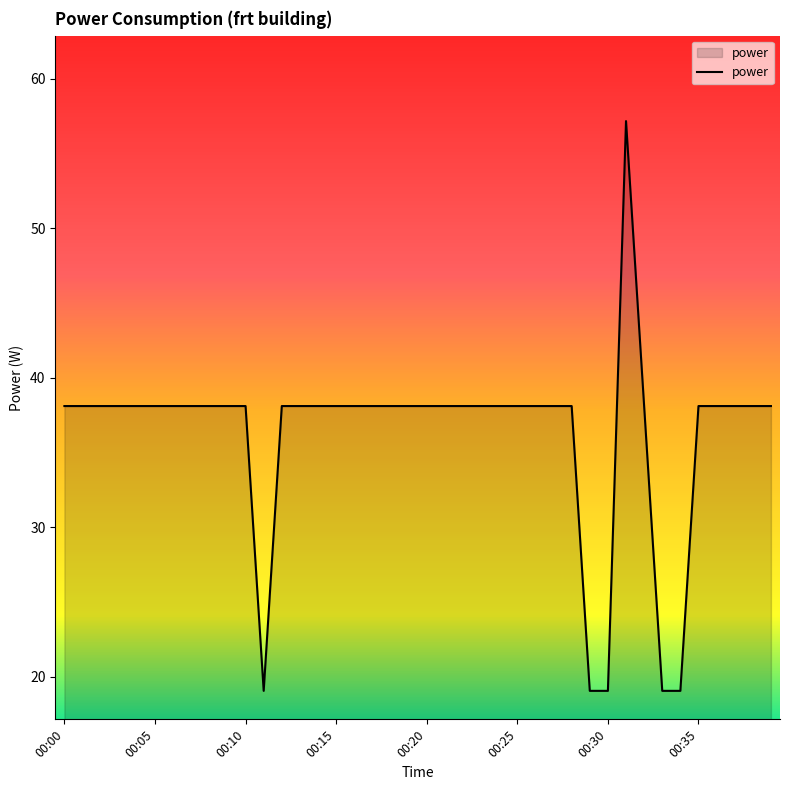

Reading left to right, list all the values displayed in this chart.

38.1	38.1	38.1	38.1	38.1	38.1	38.1	38.1	38.1	38.1	38.1	19.1	38.1	38.1	38.1	38.1	38.1	38.1	38.1	38.1	38.1	38.1	38.1	38.1	38.1	38.1	38.1	38.1	38.1	19.1	19.1	57.2	38.1	19.1	19.1	38.1	38.1	38.1	38.1	38.1